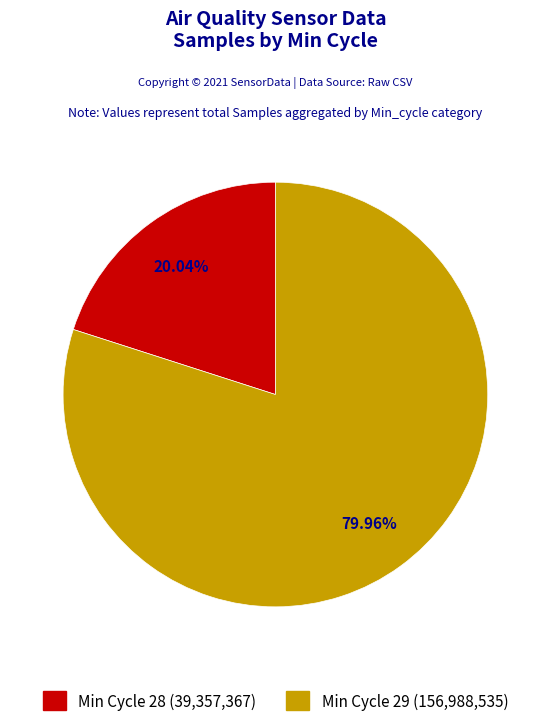

Is there any slice that represents more than half of the pie?

Yes